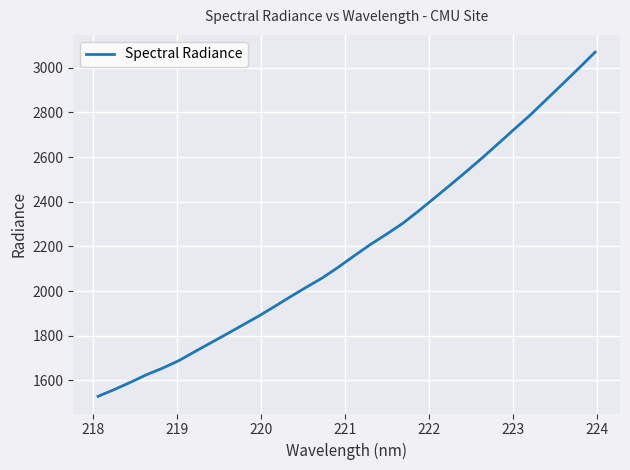

What is the difference between the maximum and minimum values?

1541.3